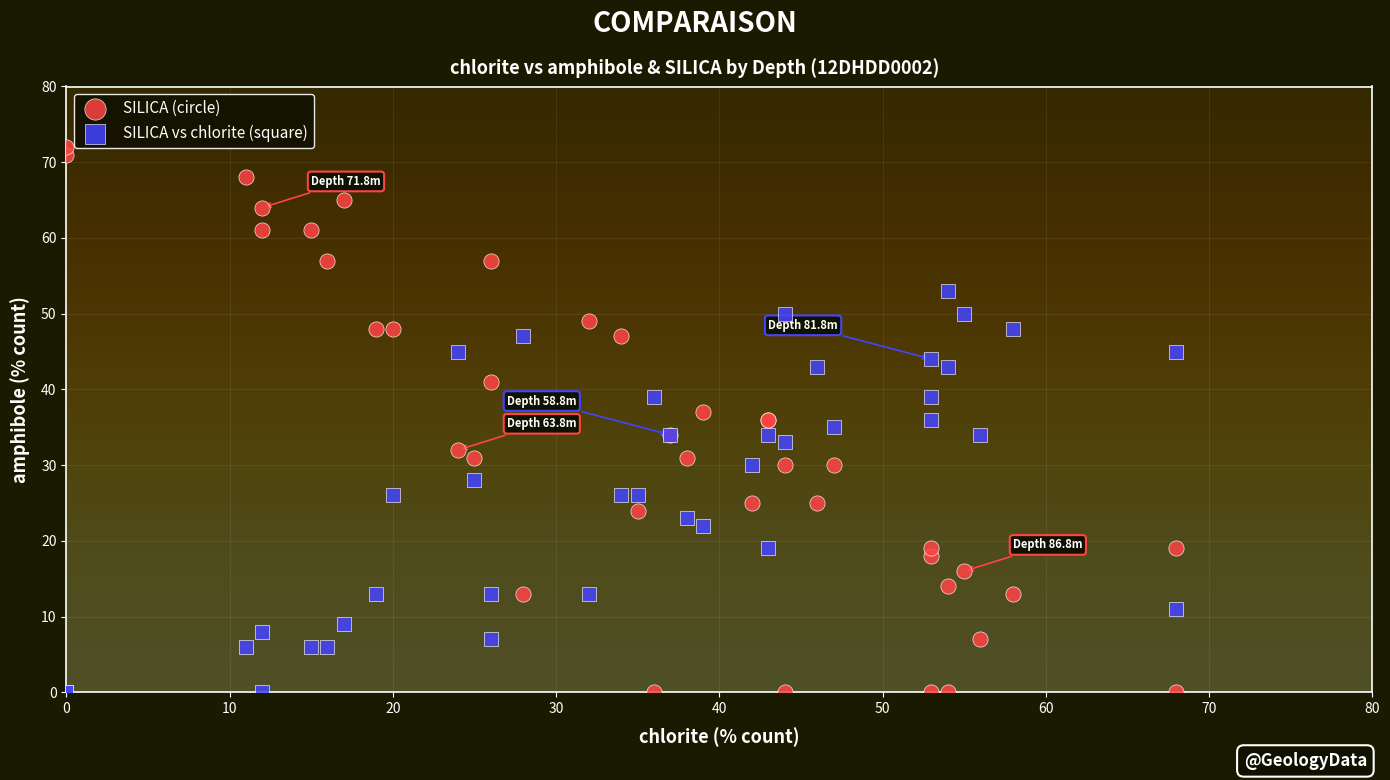

Which series reaches the maximum Y coordinate?

SILICA (circle)